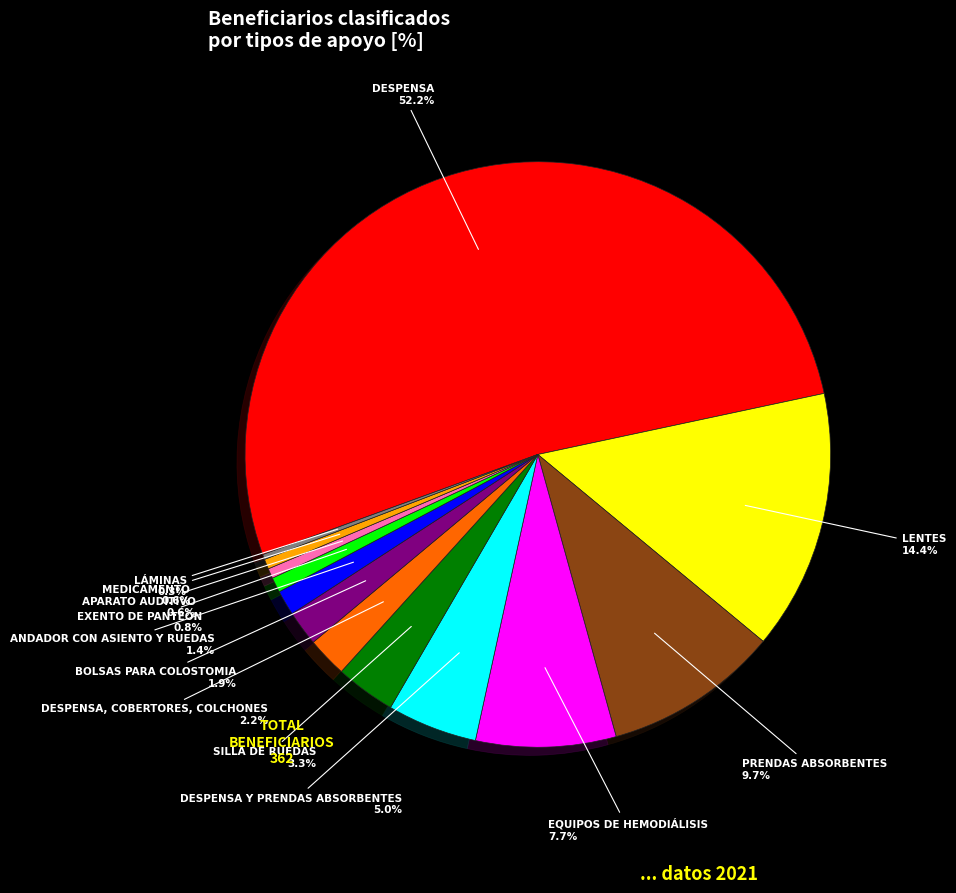

Is there a majority slice in this chart?

Yes